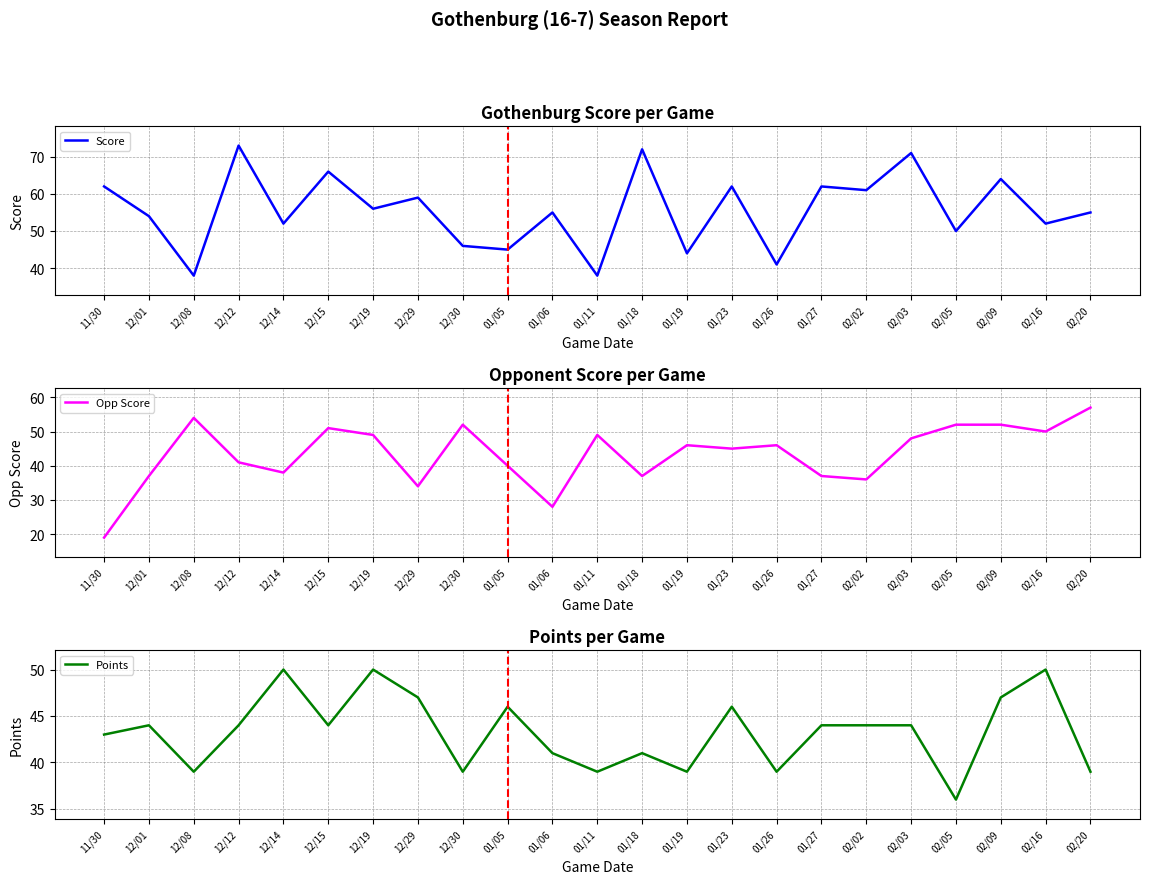

The value of Score at 12/29 is 59. True or false?

True